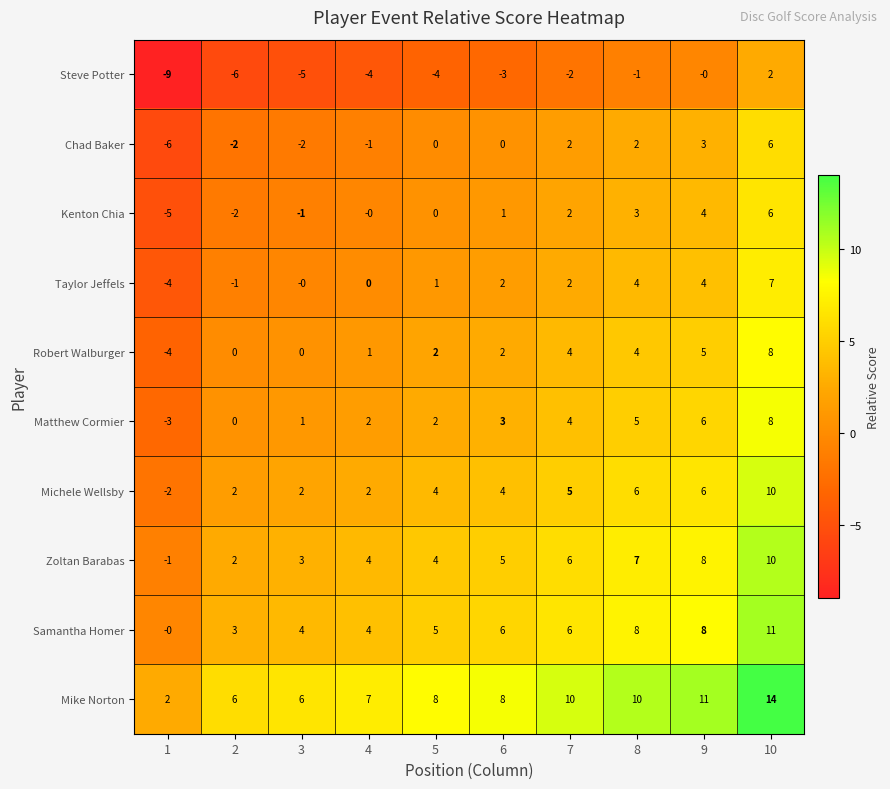

What is the difference between the maximum and second lowest values in the Kenton Chia series?

8